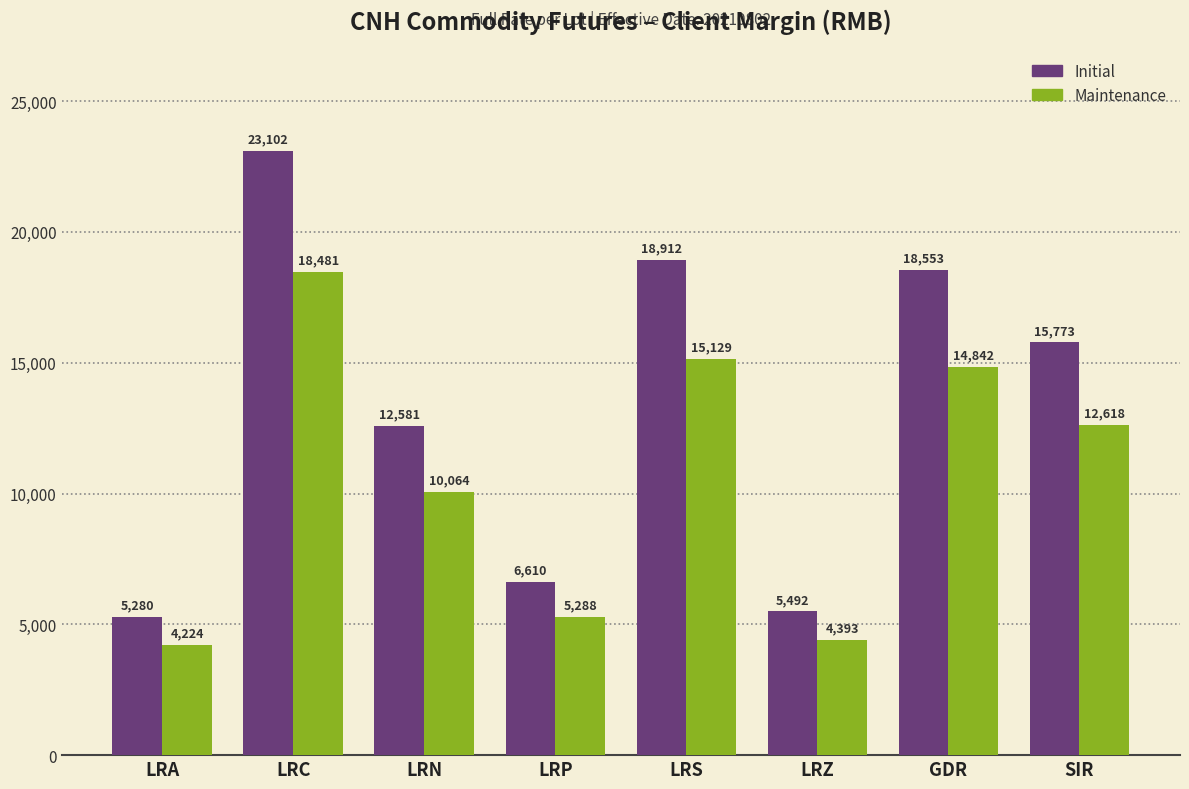

At which label does Initial first exceed 15773?

LRC